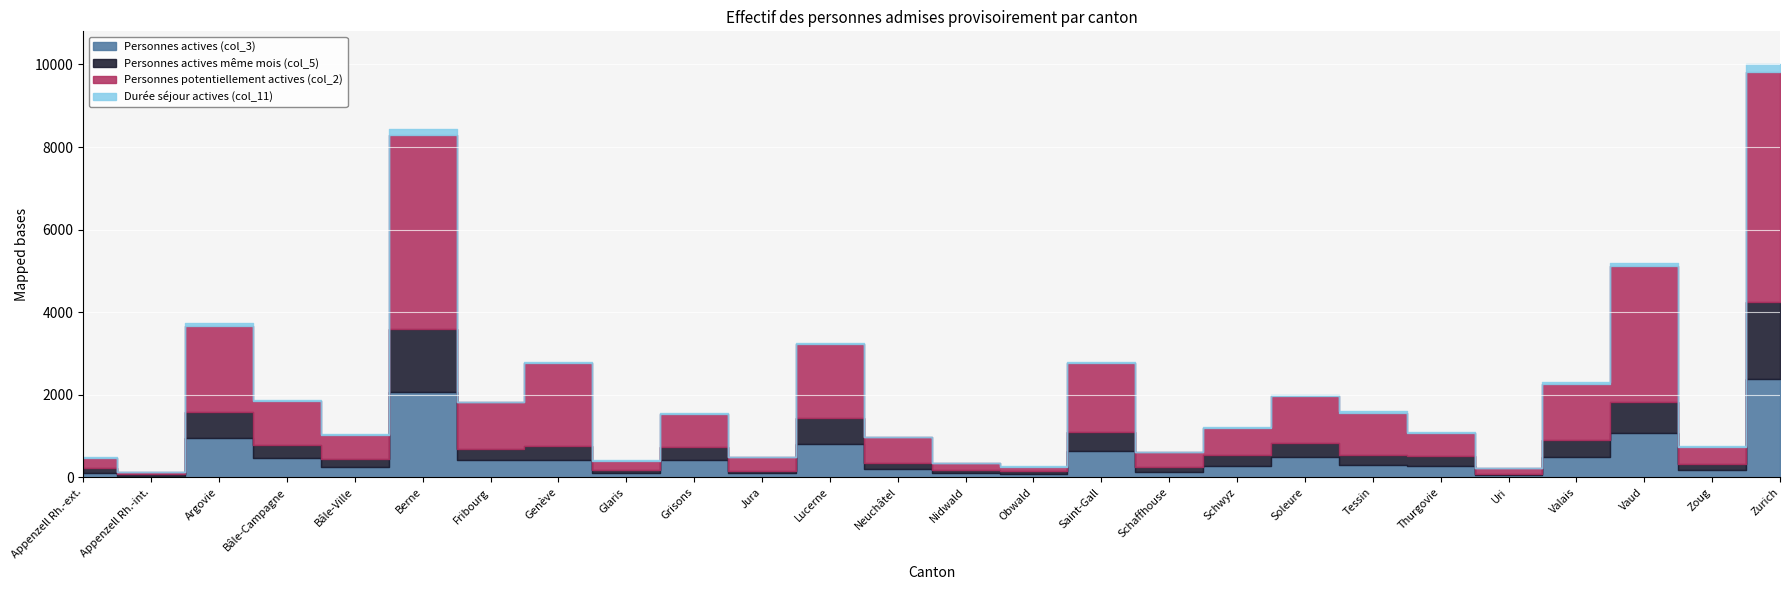

Which series has the widest spread of values?

Personnes potentiellement actives (col_2)